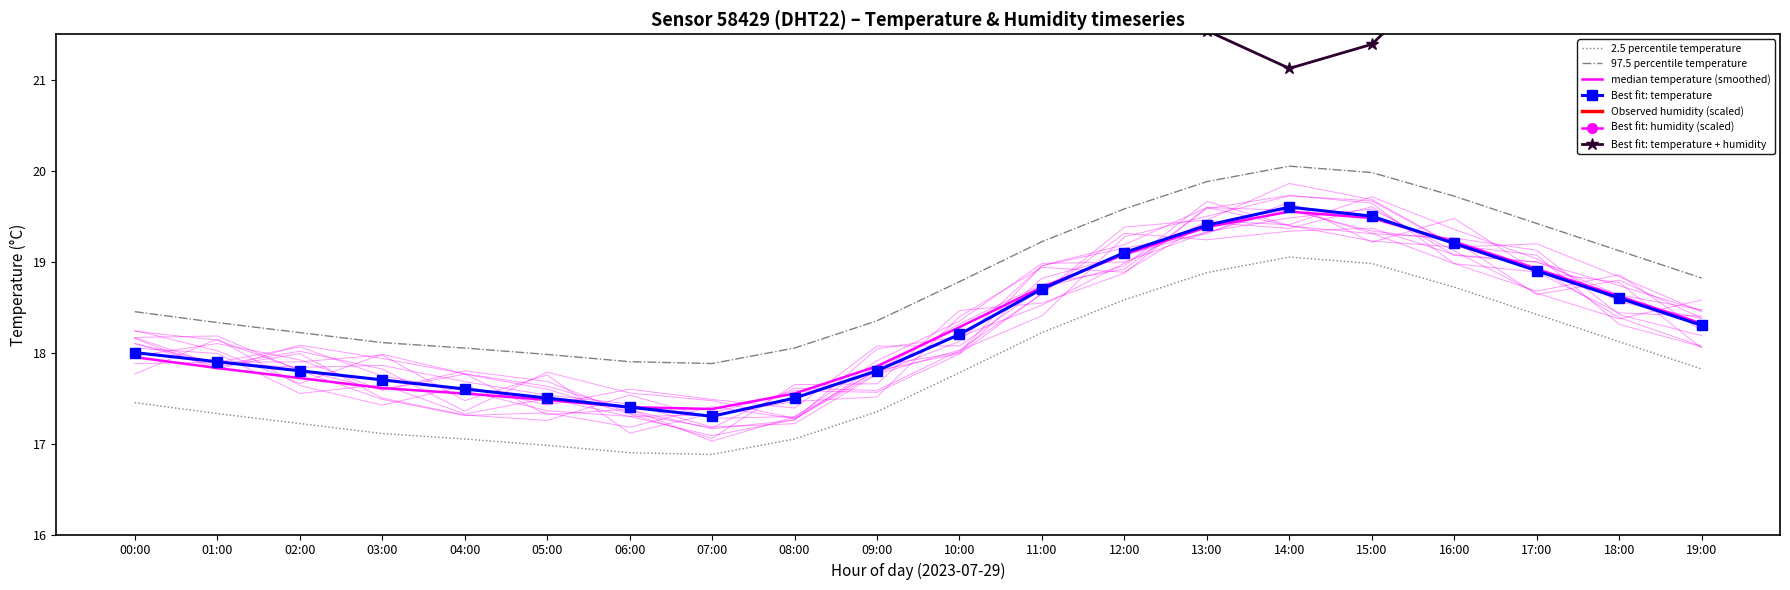

True or false: temperature_smooth and humidity intersect in this chart.

False